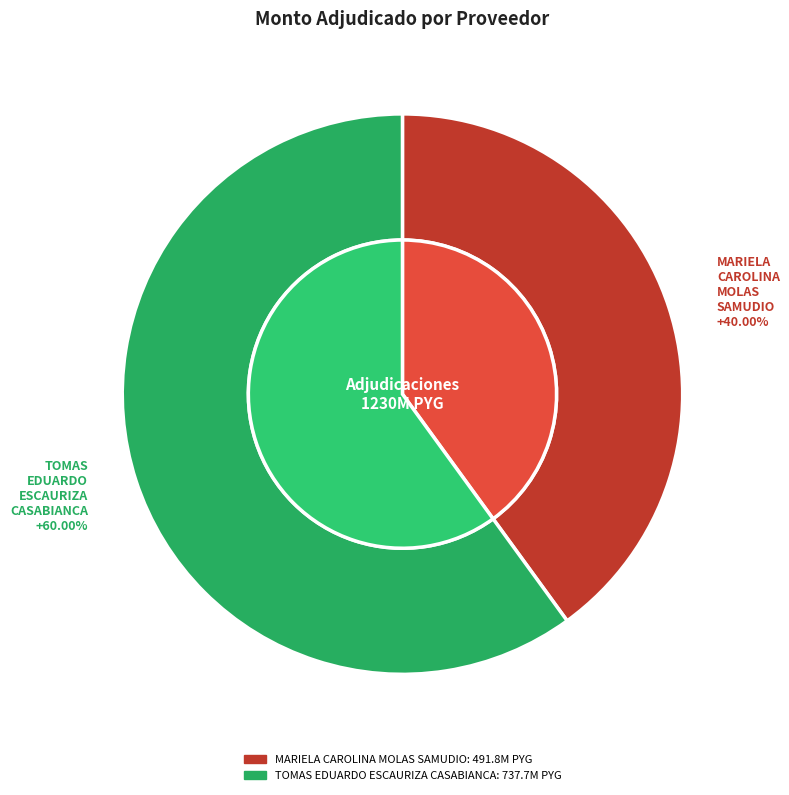

What percentage is the TOMAS EDUARDO ESCAURIZA CASABIANCA slice, to the nearest percent?

60%